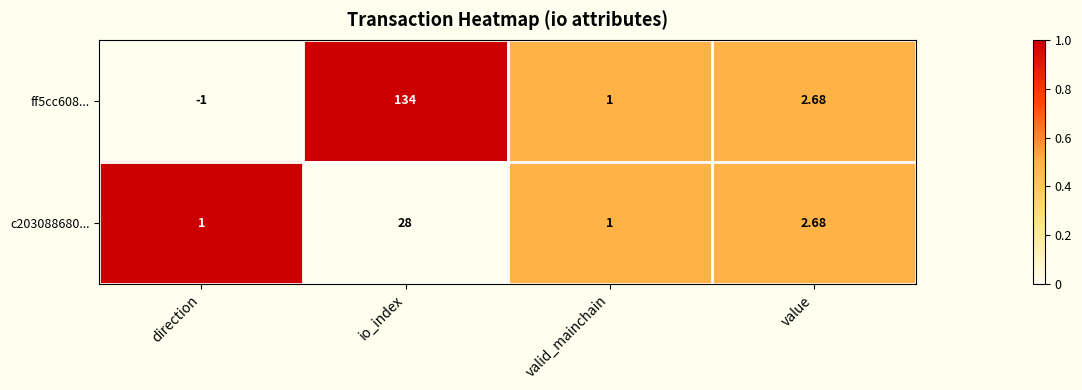

Which category has the highest value across all series?

io_index